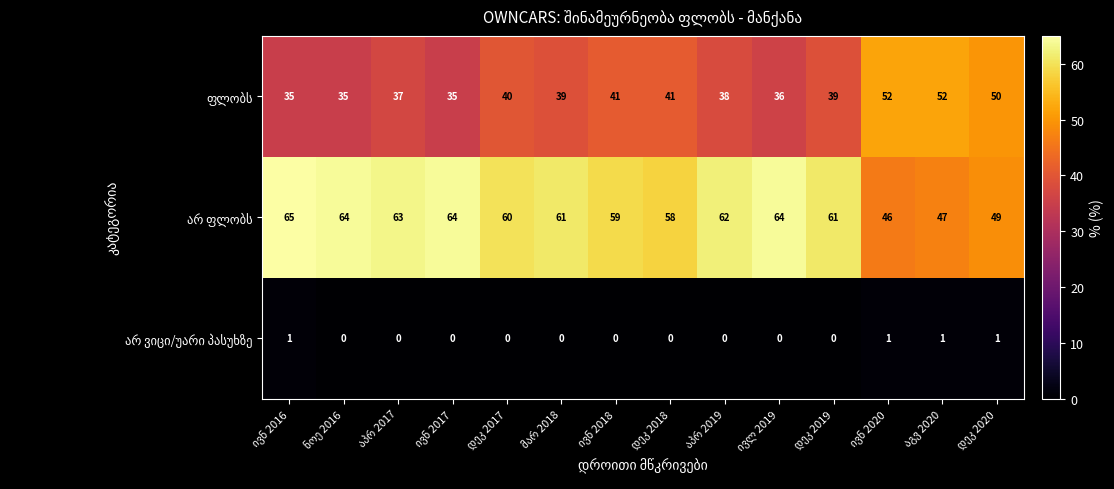

What is the greatest value displayed?

65